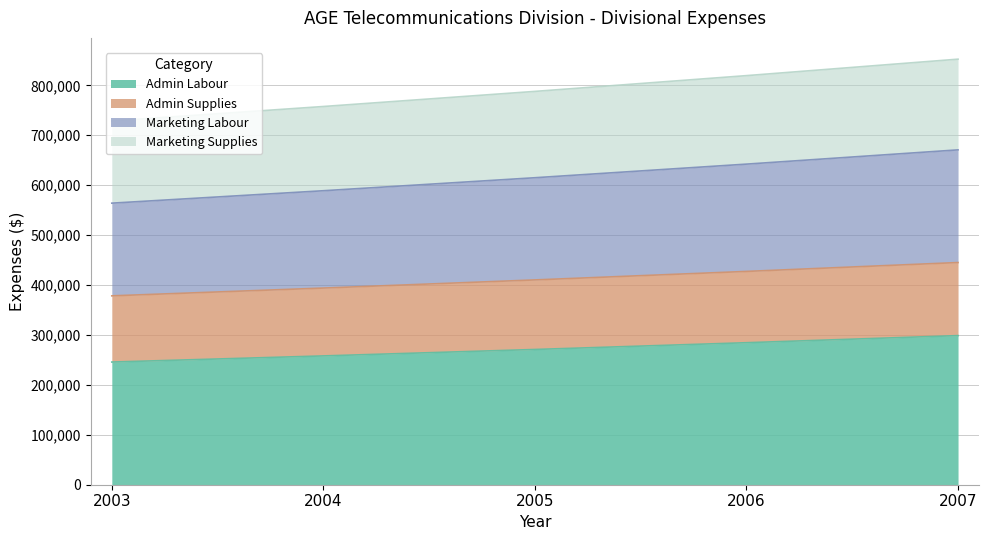

What is the greatest value displayed?

852352